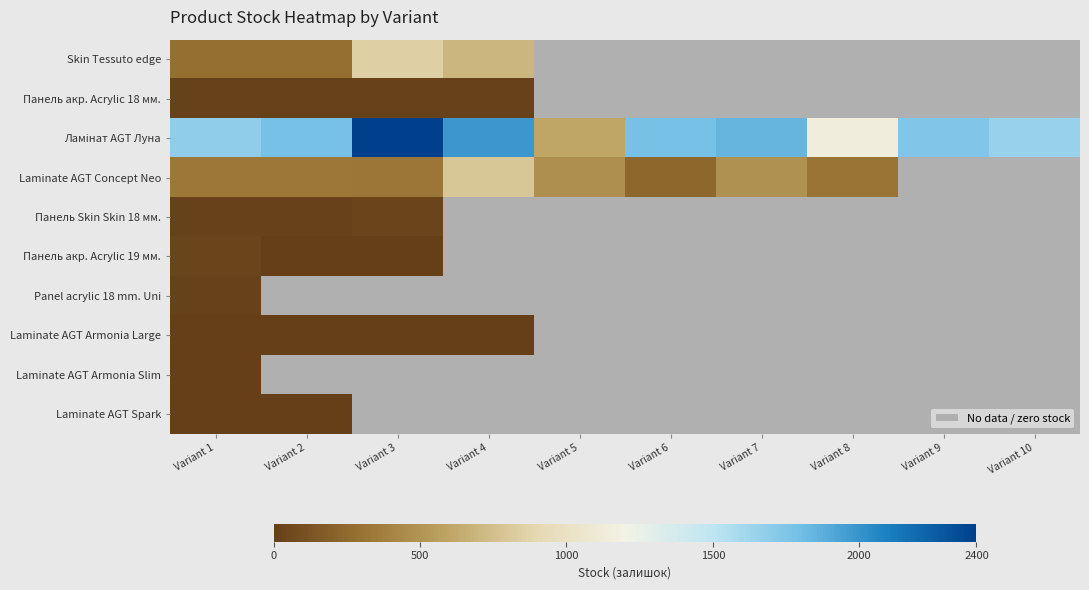

Rank the series by their maximum value, from highest to lowest.

Ламінат AGT Луна, Skin Tessuto edge, Laminate AGT Concept Neo, Панель Skin Skin 18 мм., Панель акр. Acrylic 19 мм., Панель акр. Acrylic 18 мм., Panel acrylic 18 mm. Uni, Laminate AGT Armonia Large, Laminate AGT Armonia Slim, Laminate AGT Spark